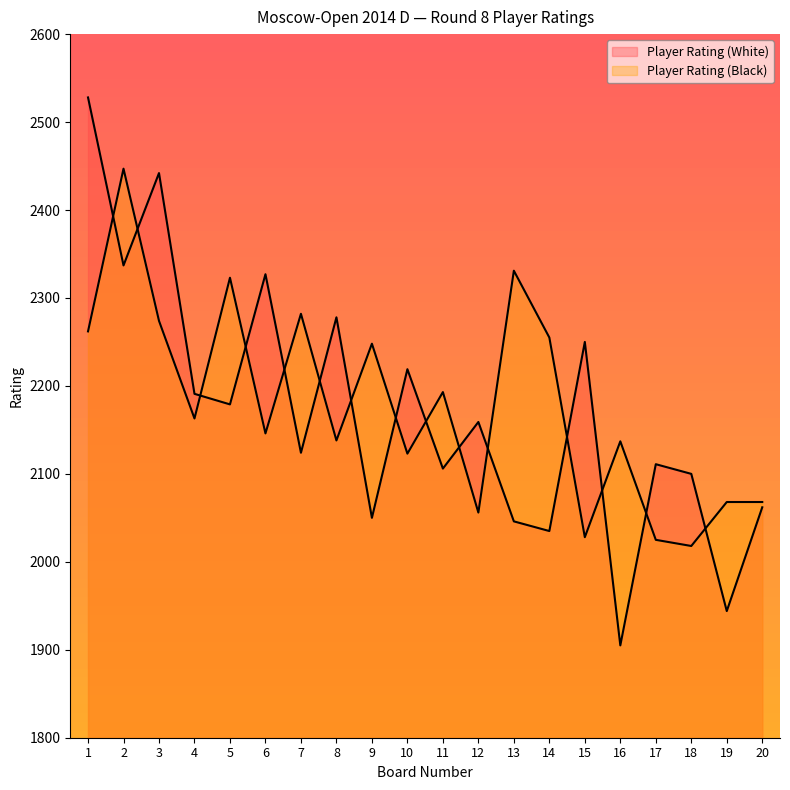

What is the difference between the maximum and minimum values in the Player Rating (Black) series?

429